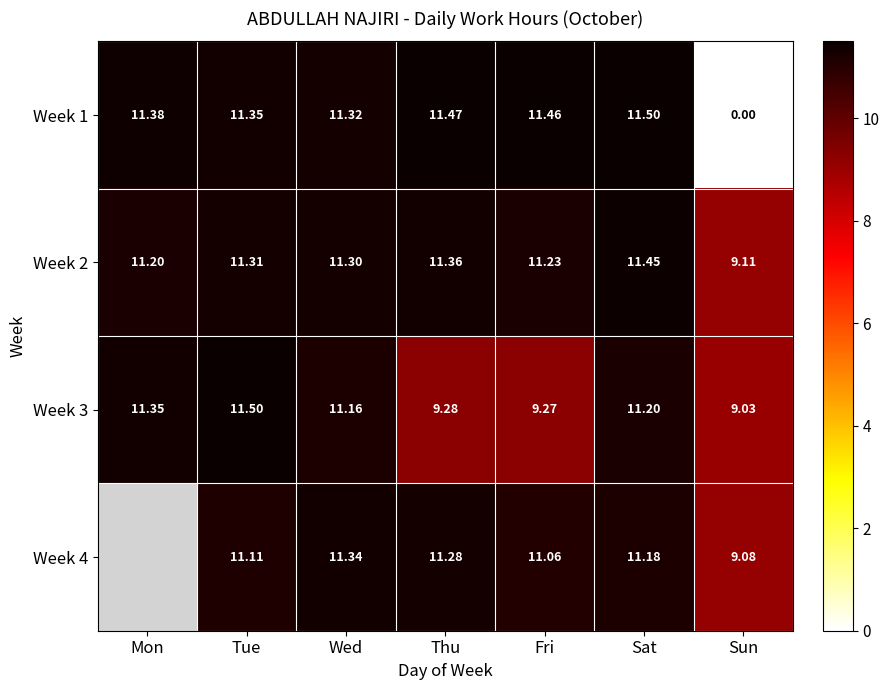

Is the value of Week 2 at Tue greater than the value of Week 1 at Mon?

No